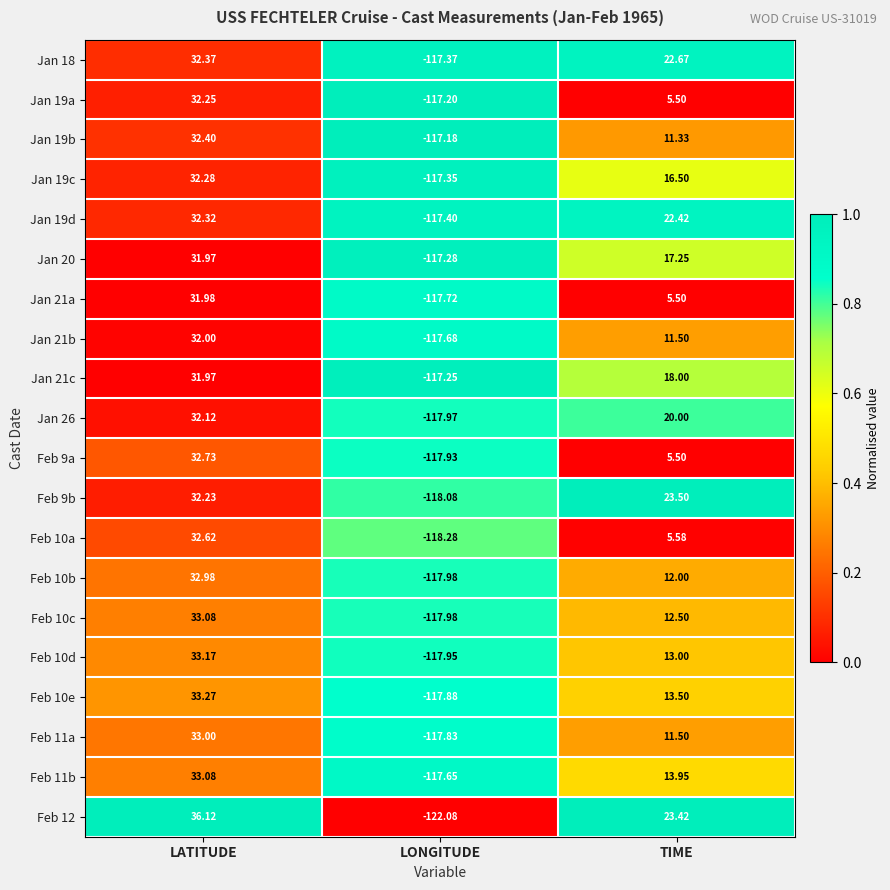

Rank the categories by Feb 11a value from lowest to highest.

LONGITUDE, TIME, LATITUDE